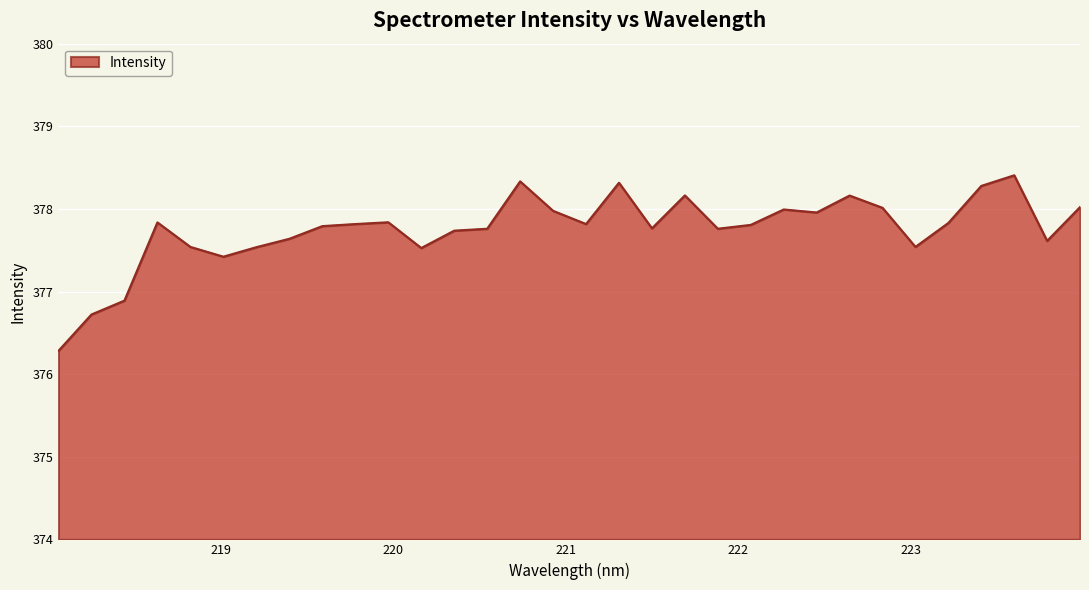

What is the minimum value shown in the chart?

376.3